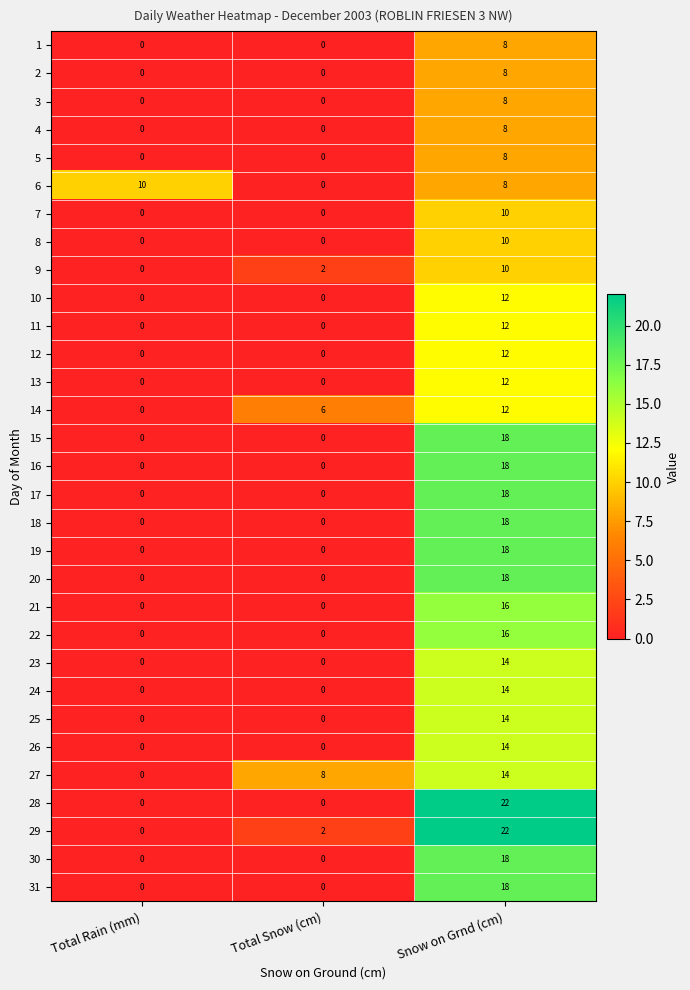

How many series are shown in this chart?

31